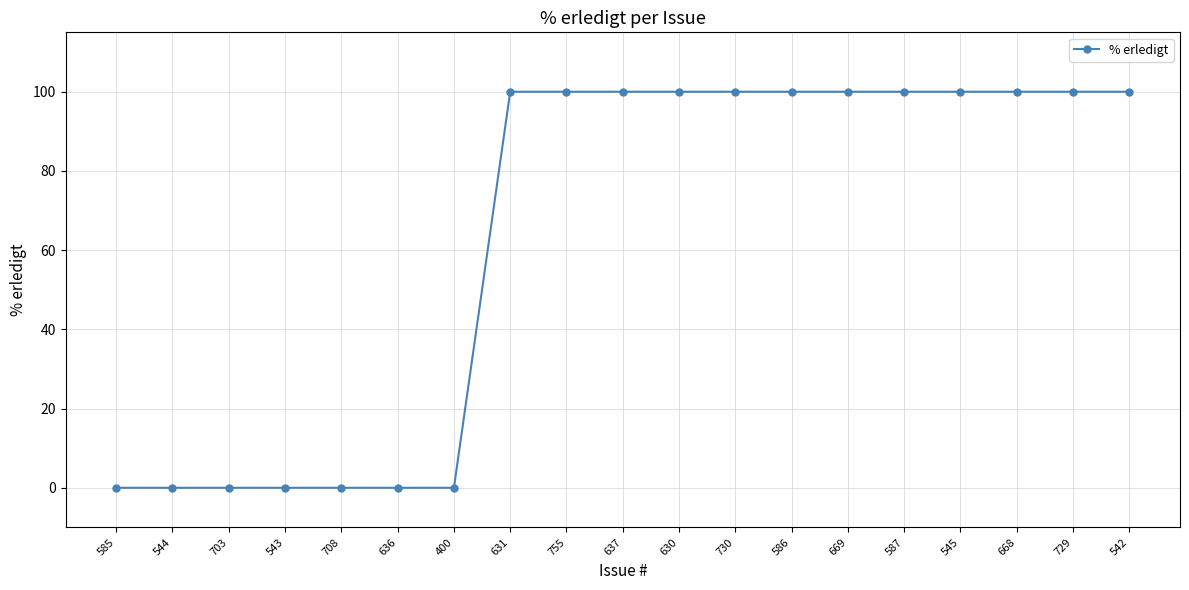

Reading left to right, what are all the values shown in this chart?

585=0	544=0	703=0	543=0	708=0	636=0	400=0	631=100	755=100	637=100	630=100	730=100	586=100	669=100	587=100	545=100	668=100	729=100	542=100